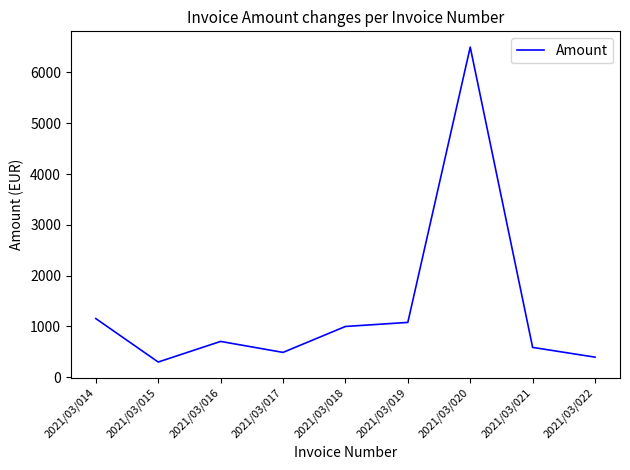

What is the difference between the maximum and minimum values?

6200.0